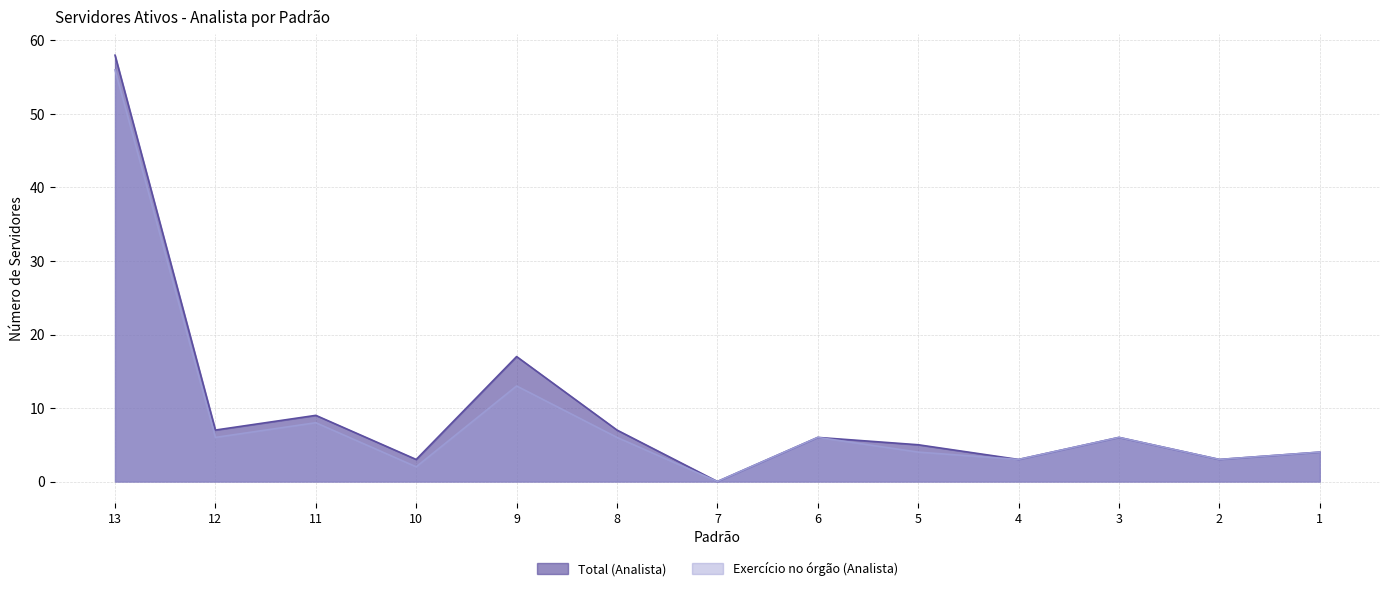

Where is the first local minimum for Exercício no órgão (Analista)?

12